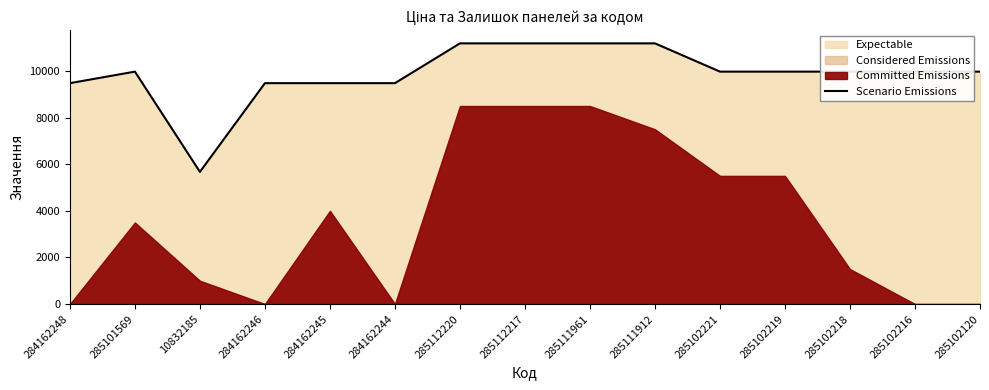

What value does the data have at 285112217?

11188.2